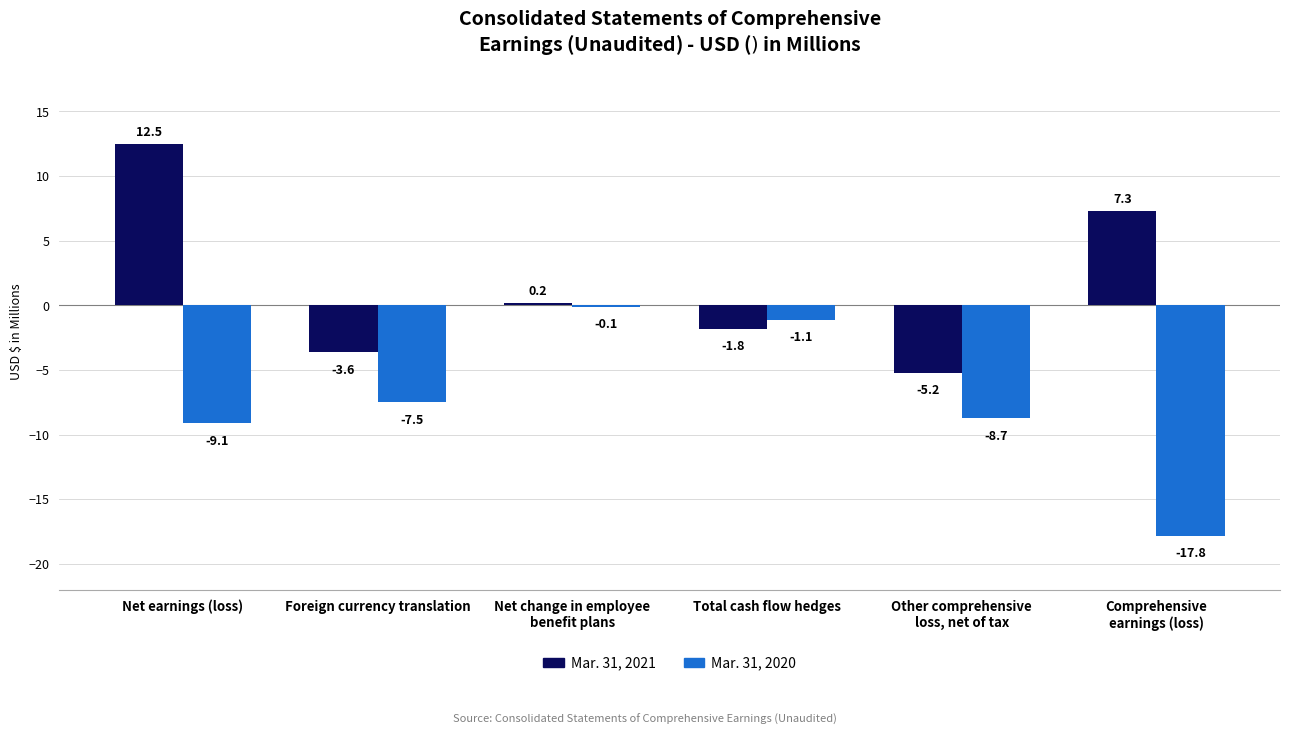

What is the sum of the Mar. 31, 2021 values at Other comprehensive
loss, net of tax and Net change in employee
benefit plans?

-5.0